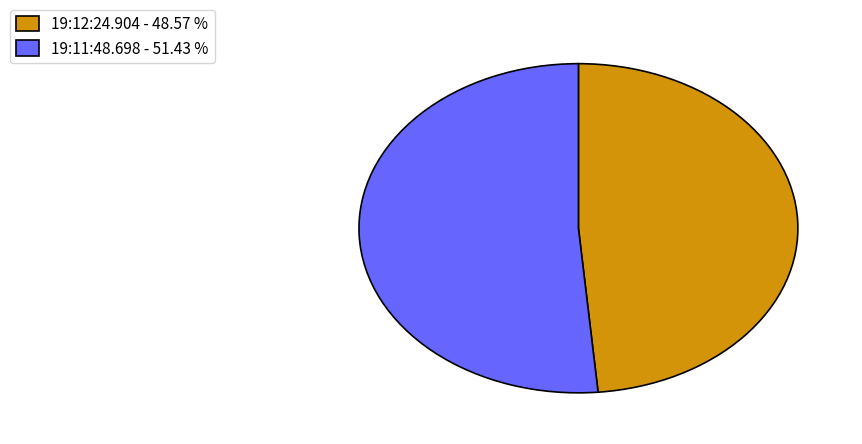

Is there any slice that represents more than half of the pie?

Yes